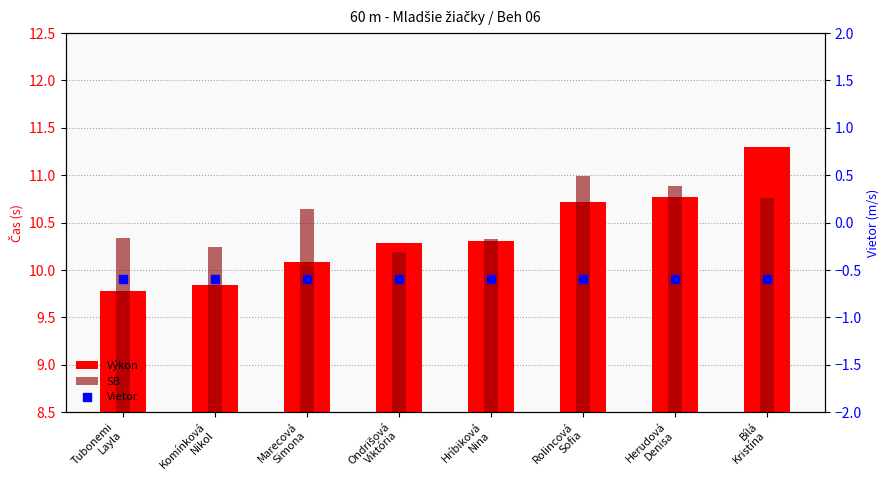

What are all the series names shown in the legend?

Výkon, SB, Vietor